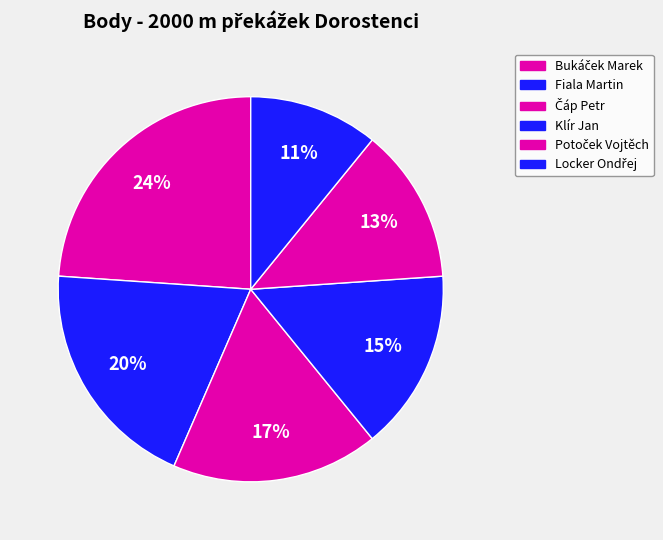

How many slices are in this pie chart?

6